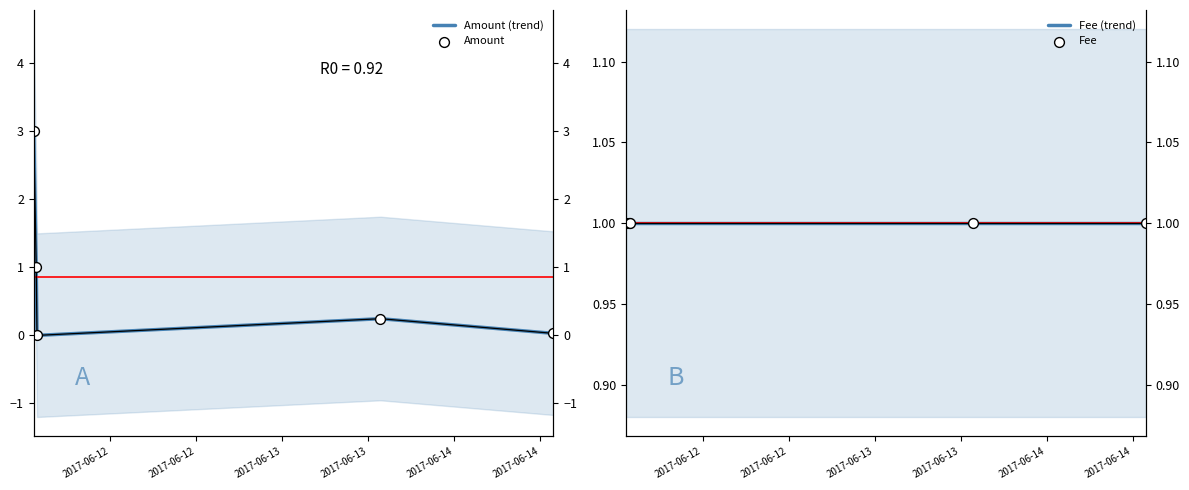

Which series has the largest Y range (max minus min)?

Amount (trend)